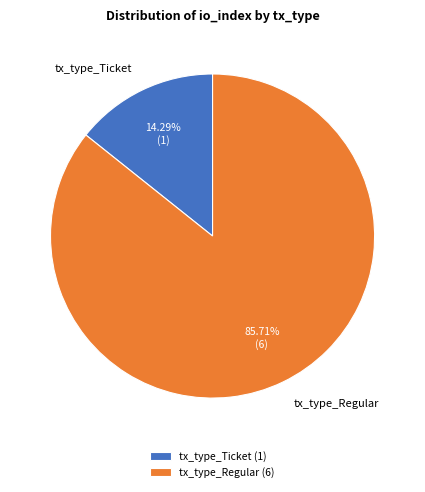

Between tx_type_Ticket and tx_type_Regular, which is larger?

tx_type_Regular